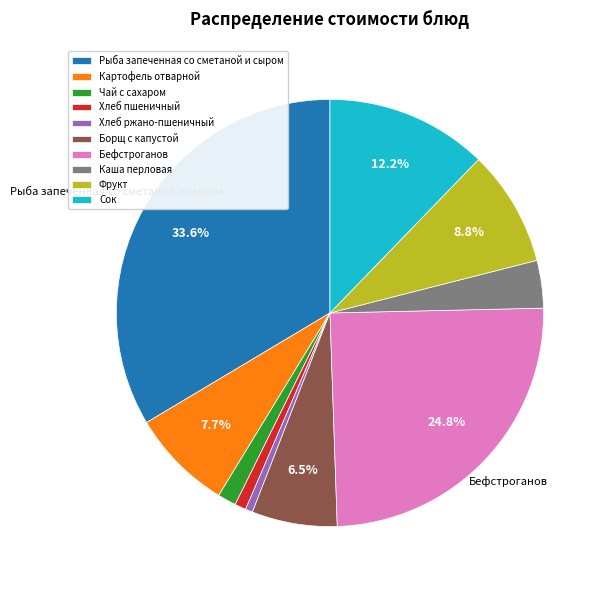

The Борщ с капустой slice represents 15% of the pie. True or false?

False